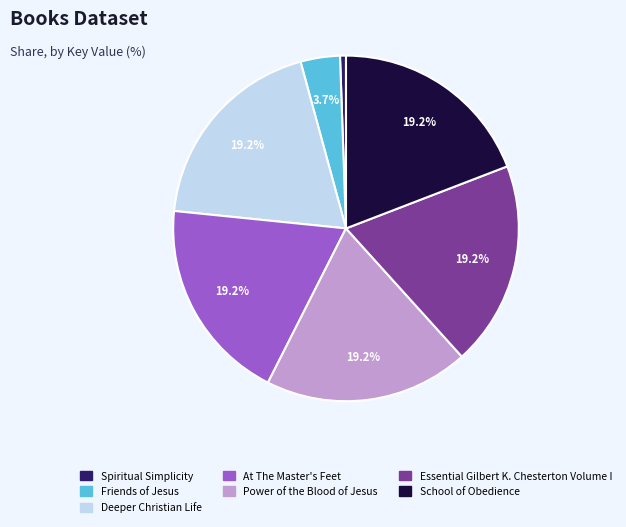

Which slice is the smallest?

Spiritual Simplicity